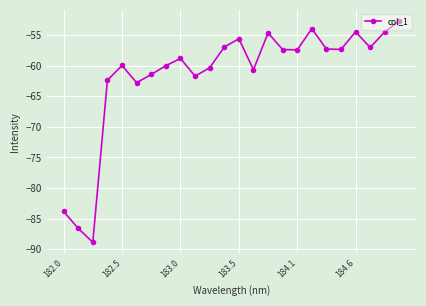

What is the average value?

-61.5